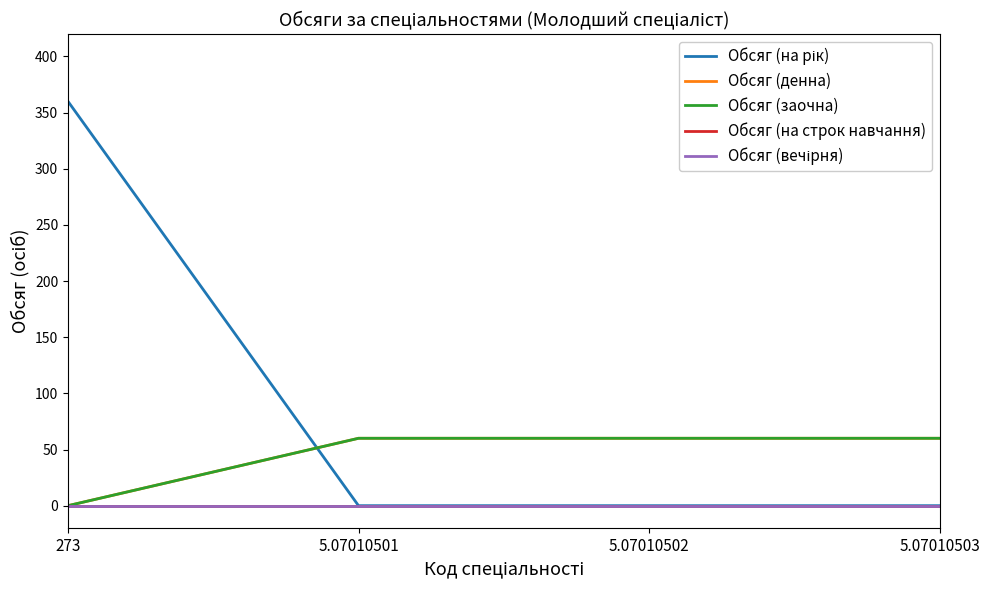

Where is Обсяг (на рік) nearest to the value 180?

273